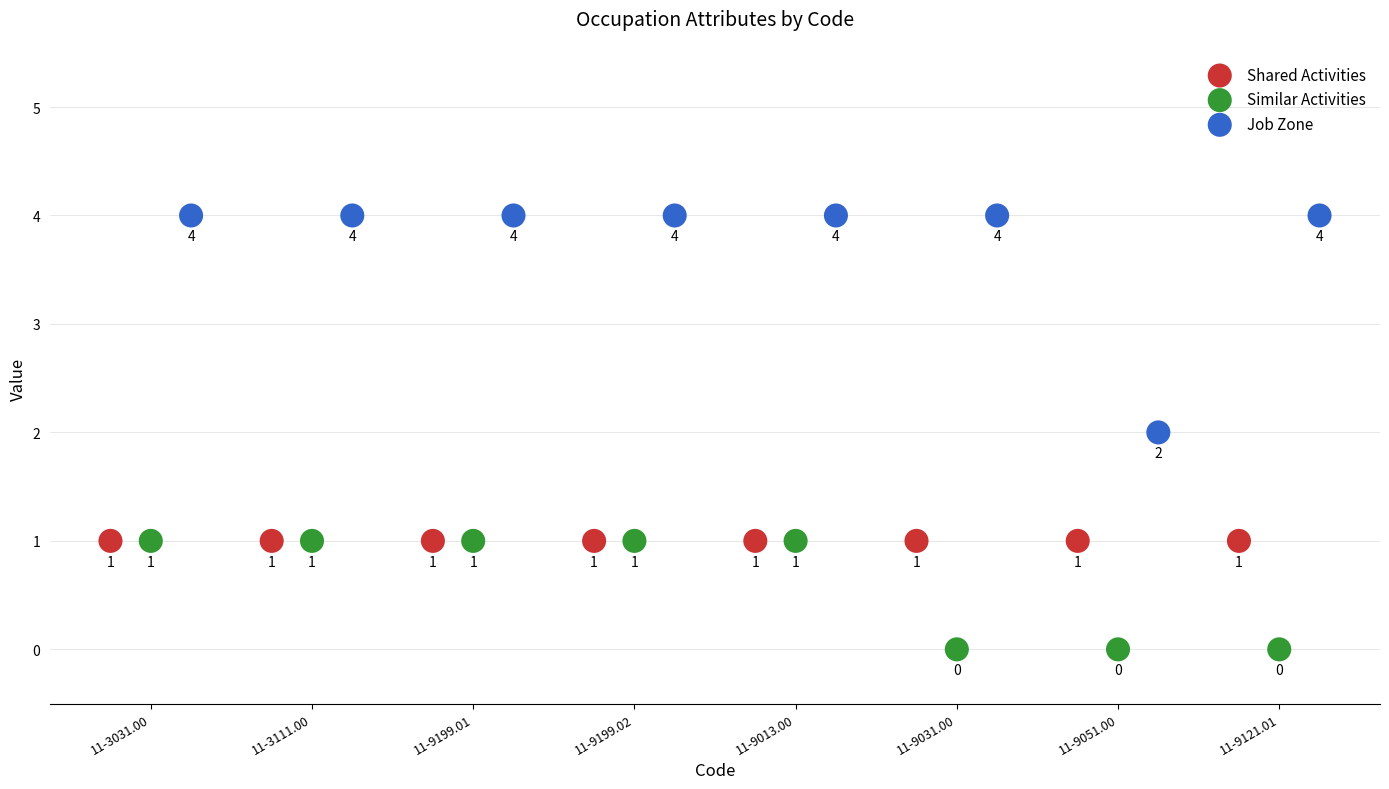

Which series contains the highest Y value?

Job Zone